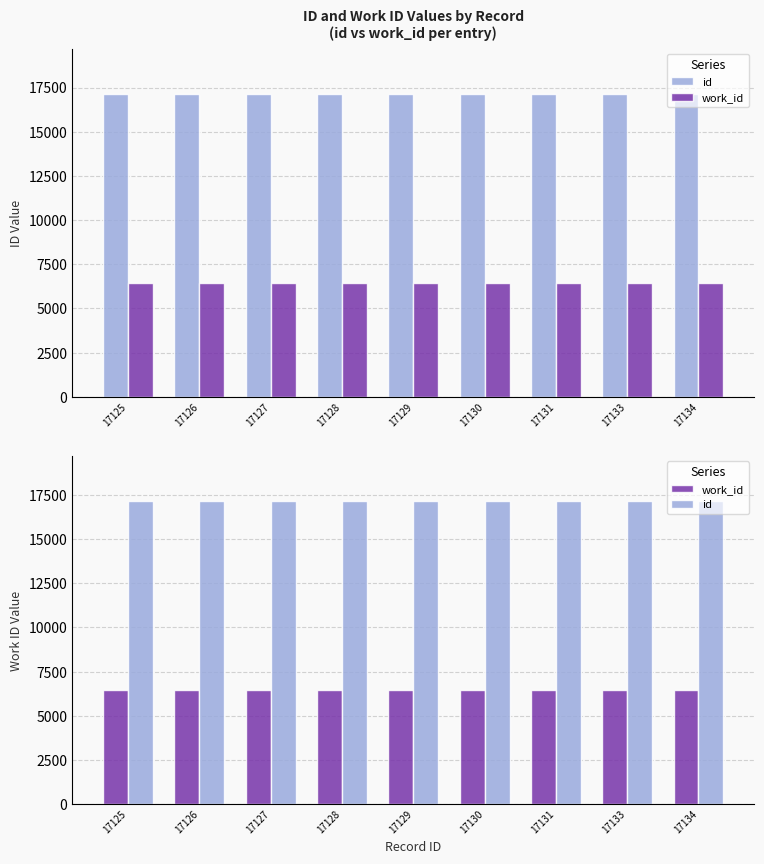

Where is work_id nearest to the value 6449?

17125